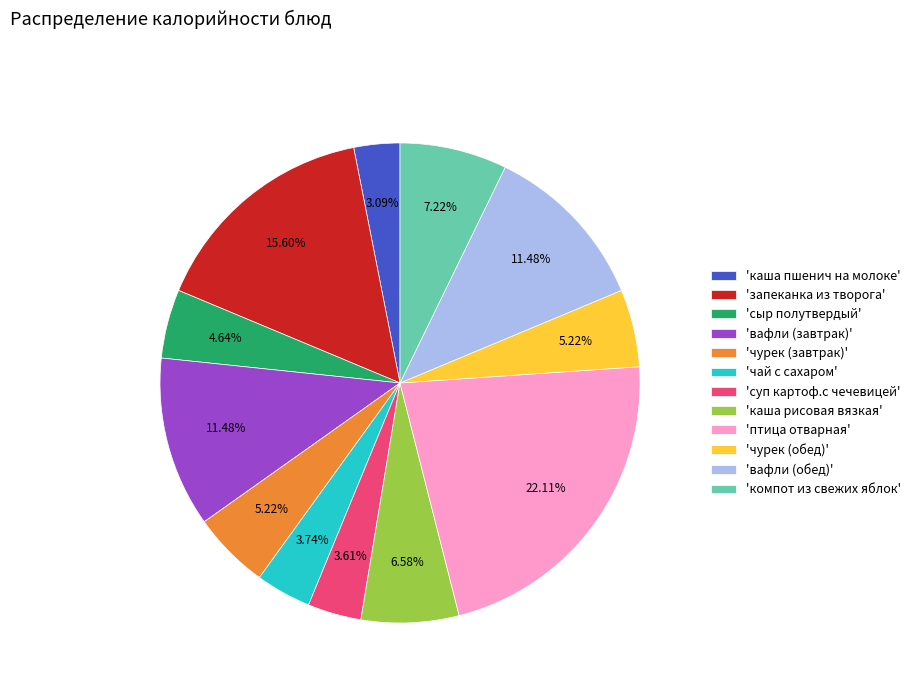

What is the smallest slice in the pie chart?

'каша пшенич на молоке'